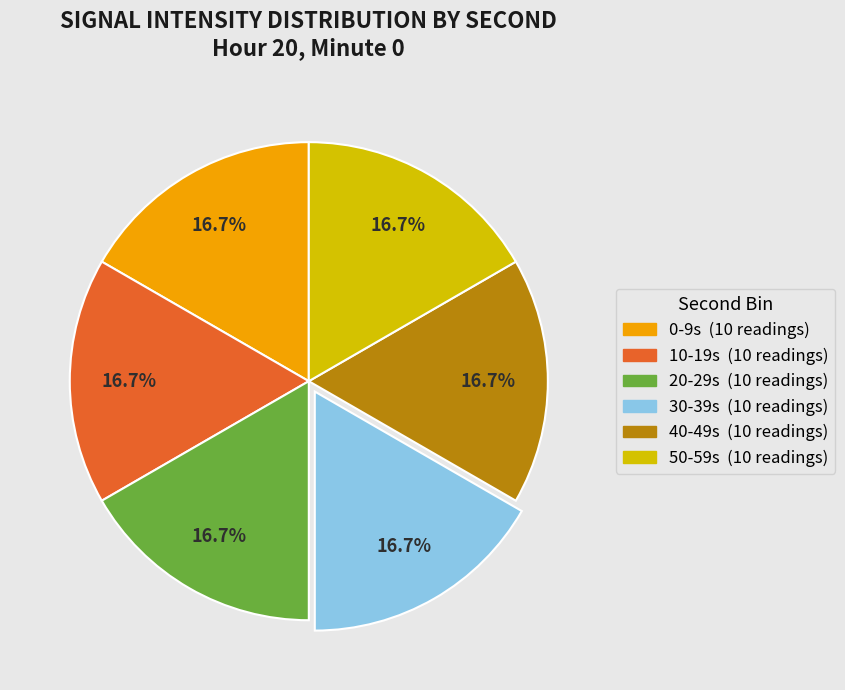

Is there a majority slice in this chart?

No